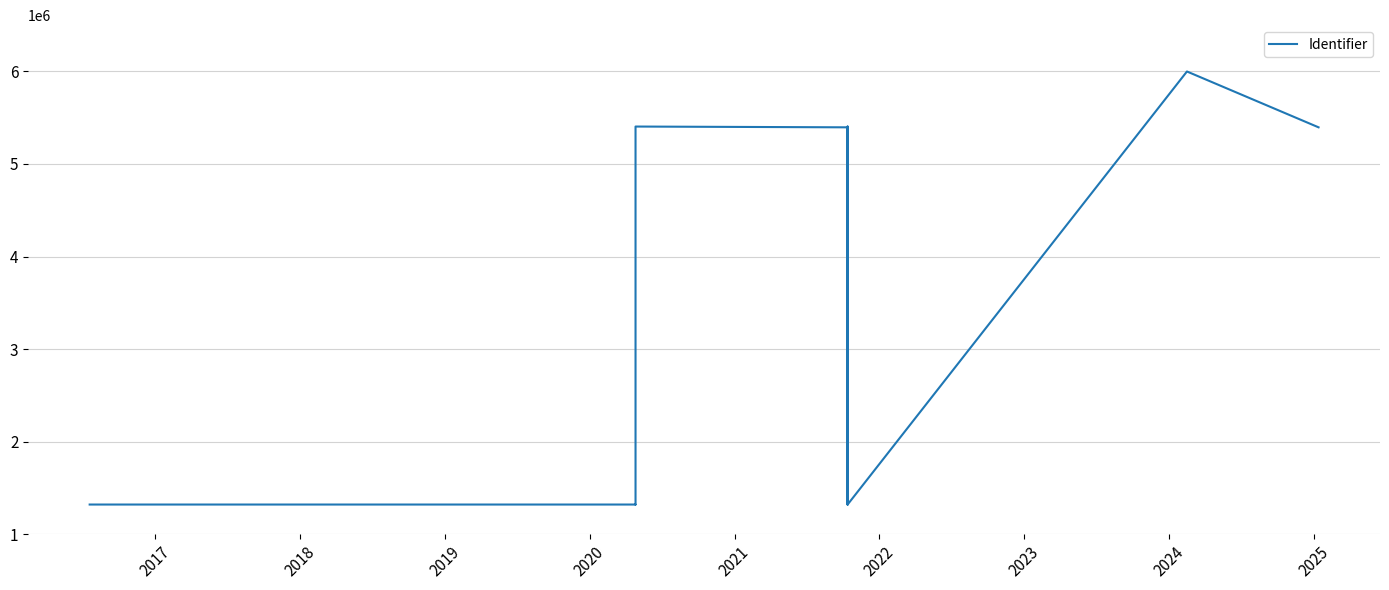

What position from the right is 2017?

12